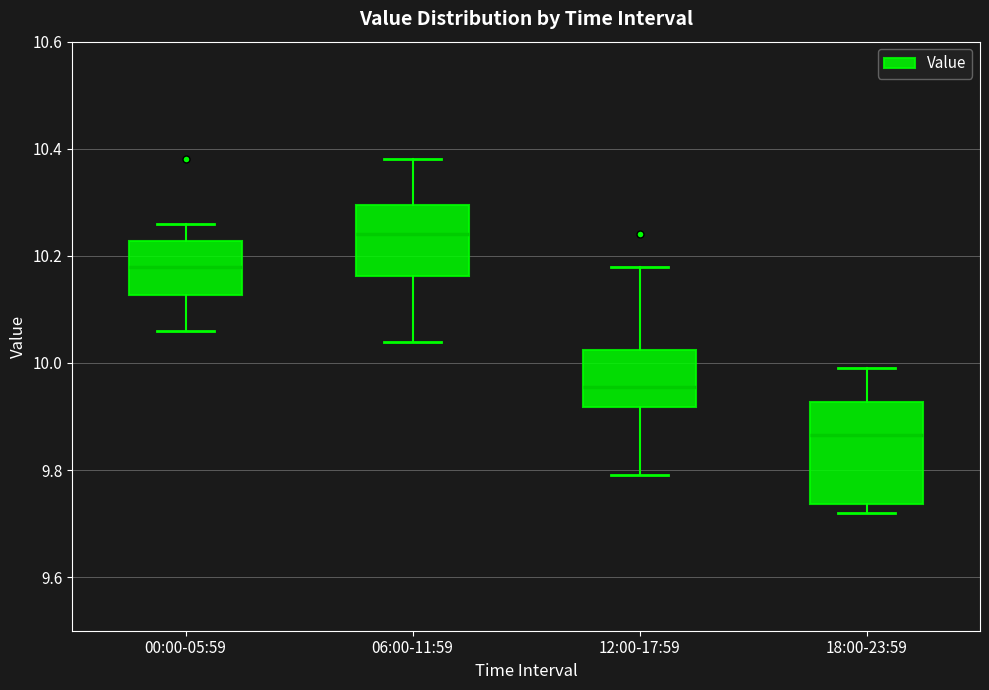

Which box has the lowest median line?

18:00-23:59